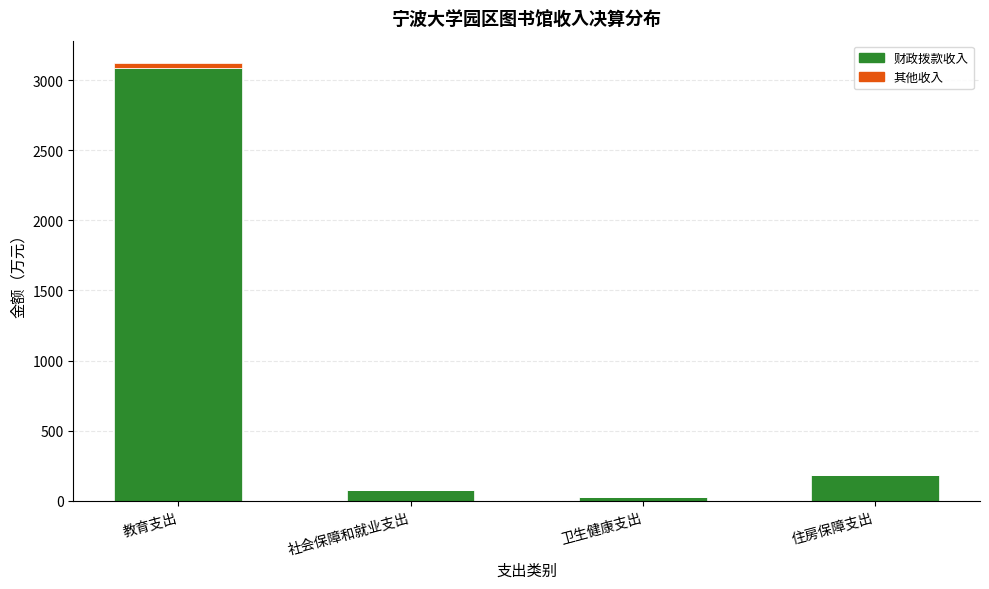

Read the 财政拨款收入 value at 卫生健康支出.

31.2